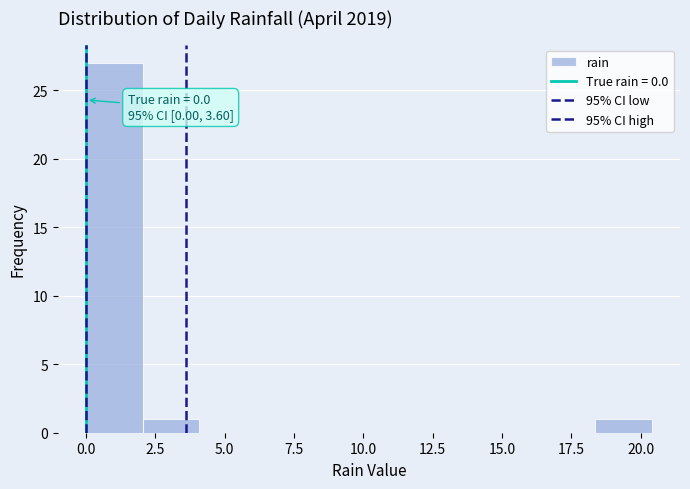

Which range on the x-axis has the tallest bar?

0.0 to 2.0